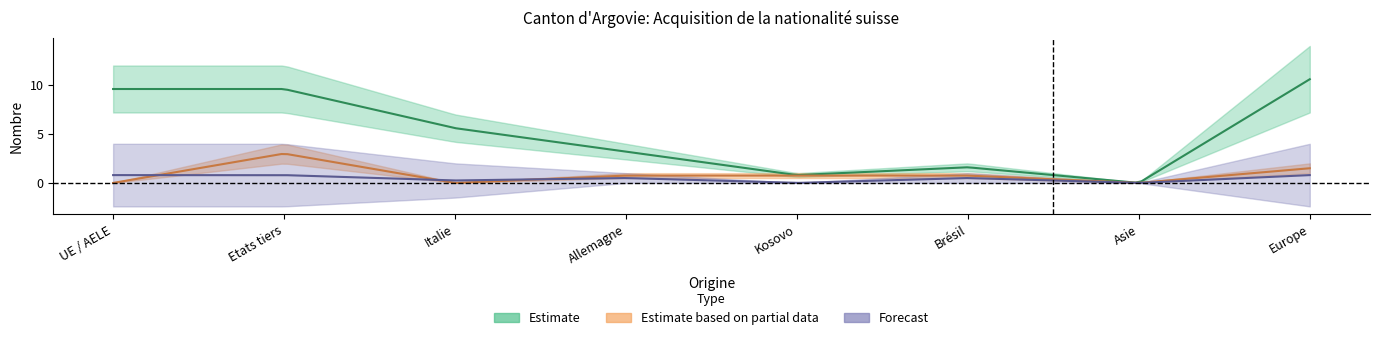

Between UE / AELE and Allemagne, which is larger?

UE / AELE